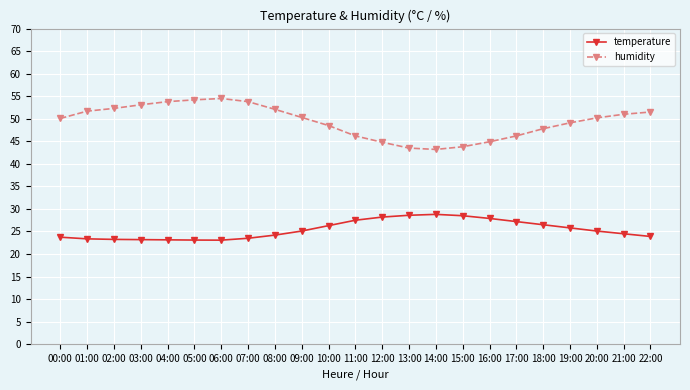

The value of humidity at 02:00 is 52.3. True or false?

True